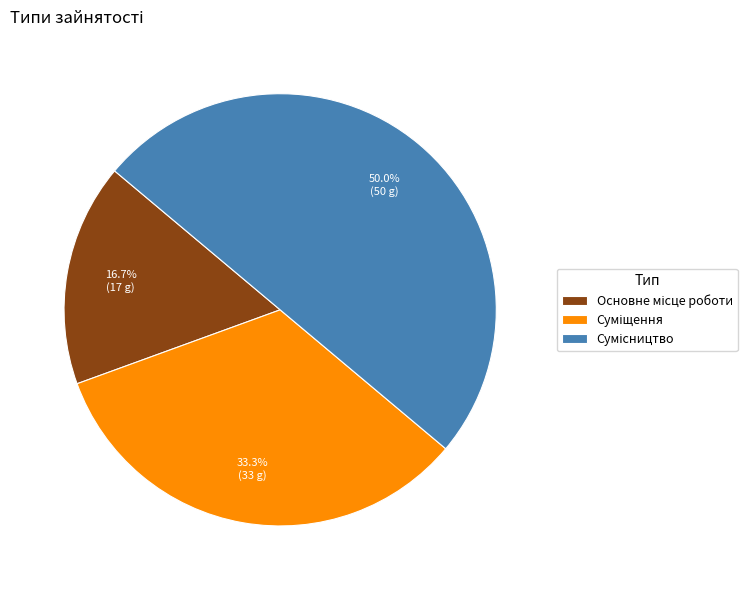

How many segments does this pie chart have?

3